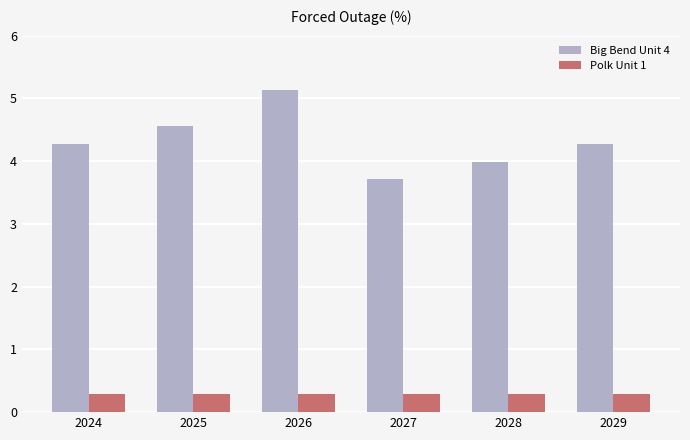

True or false: Big Bend Unit 4 has a value of 7.4 at 2029.

False